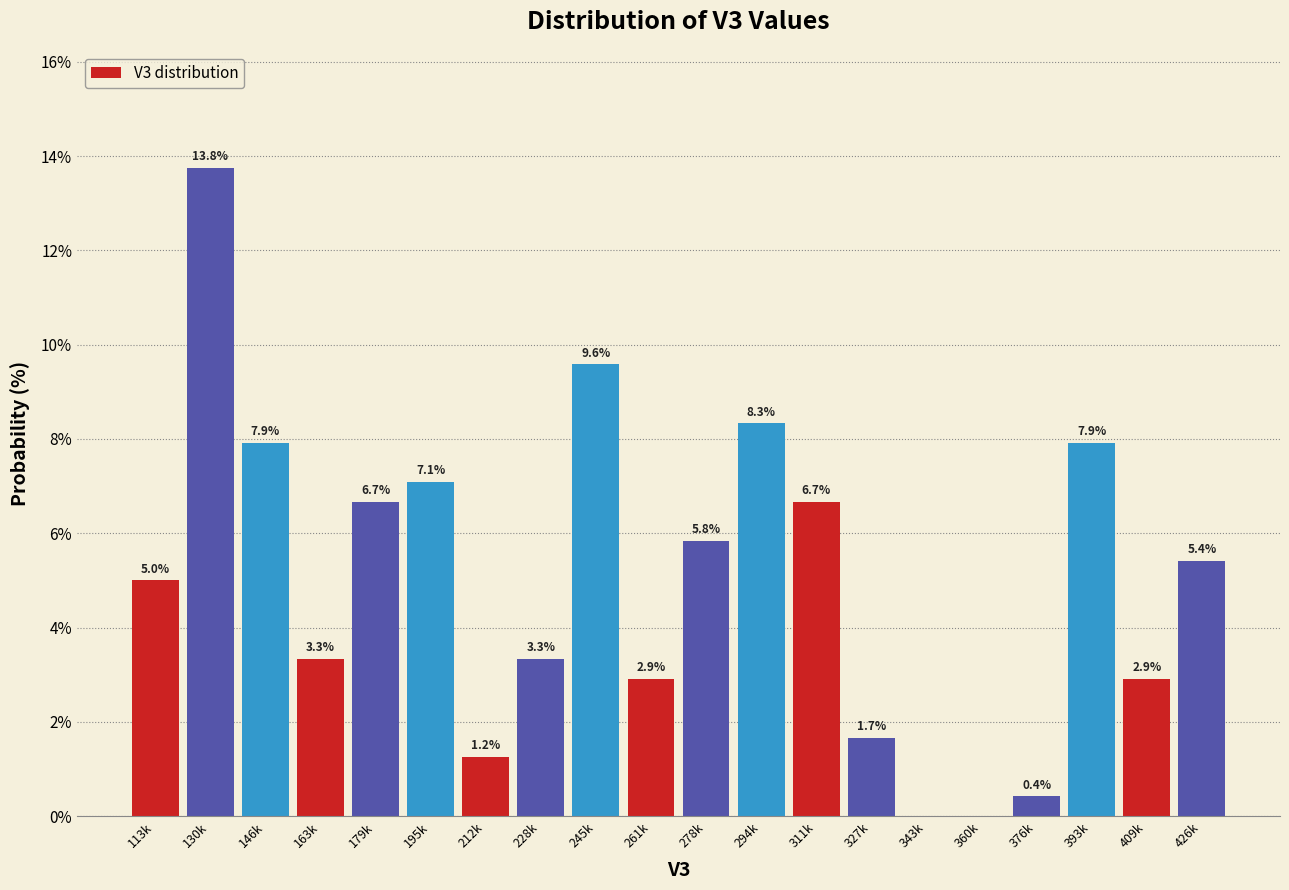

What is the sum of the values at 113k and 360k?

5.0